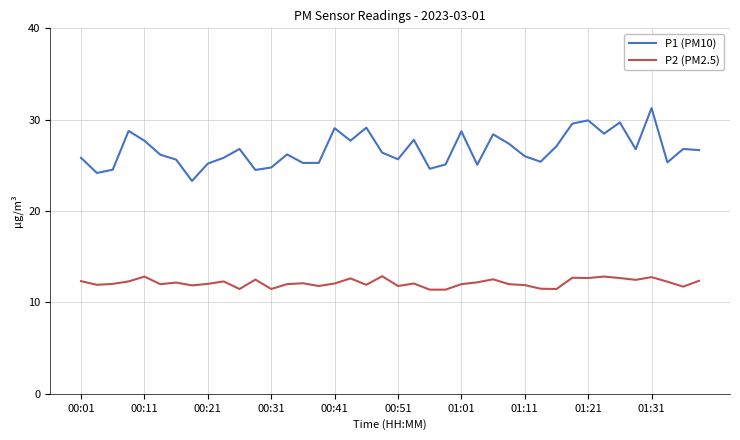

Rank the series by their maximum value, from highest to lowest.

P1 (PM10), P2 (PM2.5)